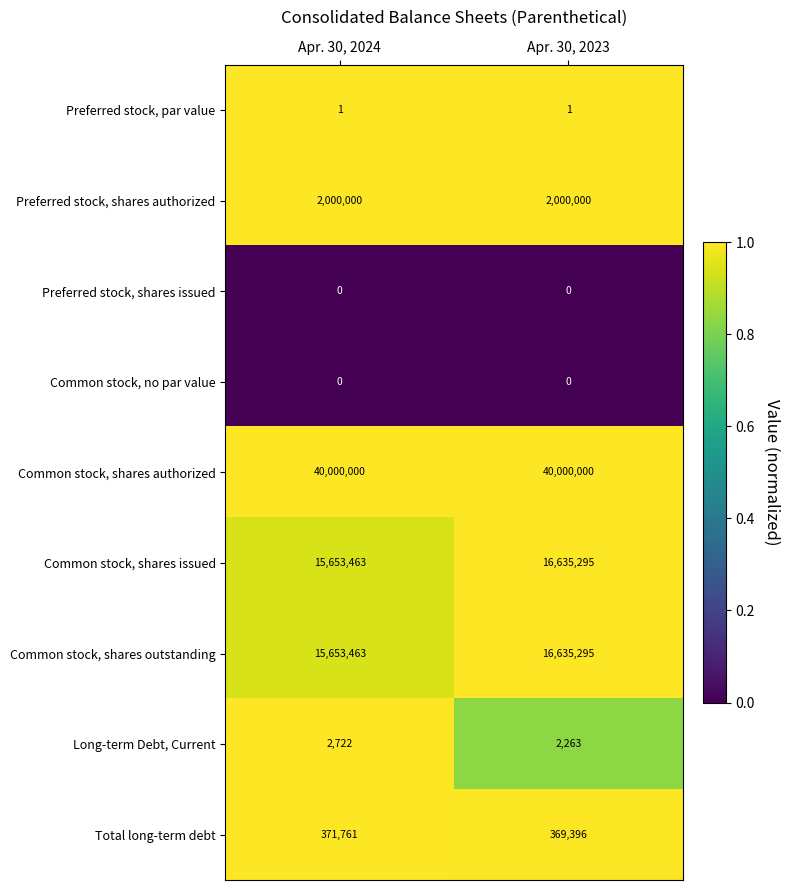

Is it true that Preferred stock, par value equals 1 at Apr. 30, 2023?

True